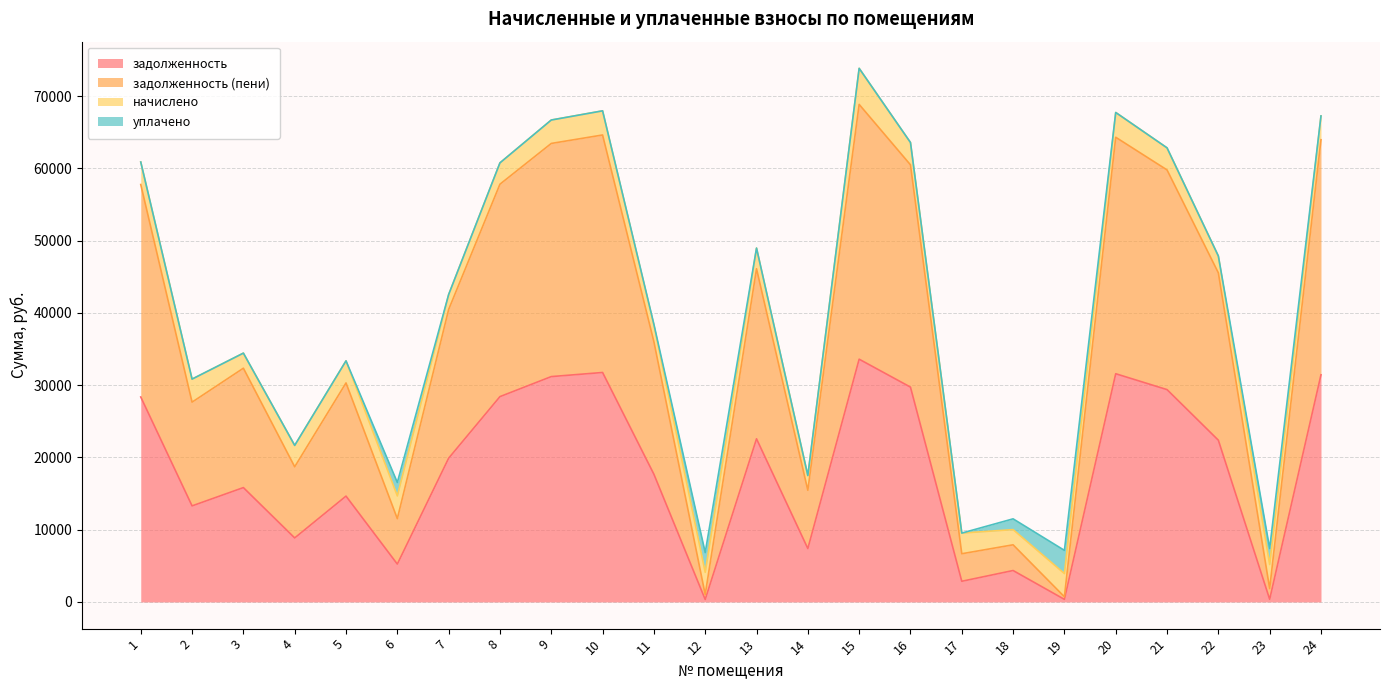

Is it true that задолженность equals 22574.1 at 13?

True